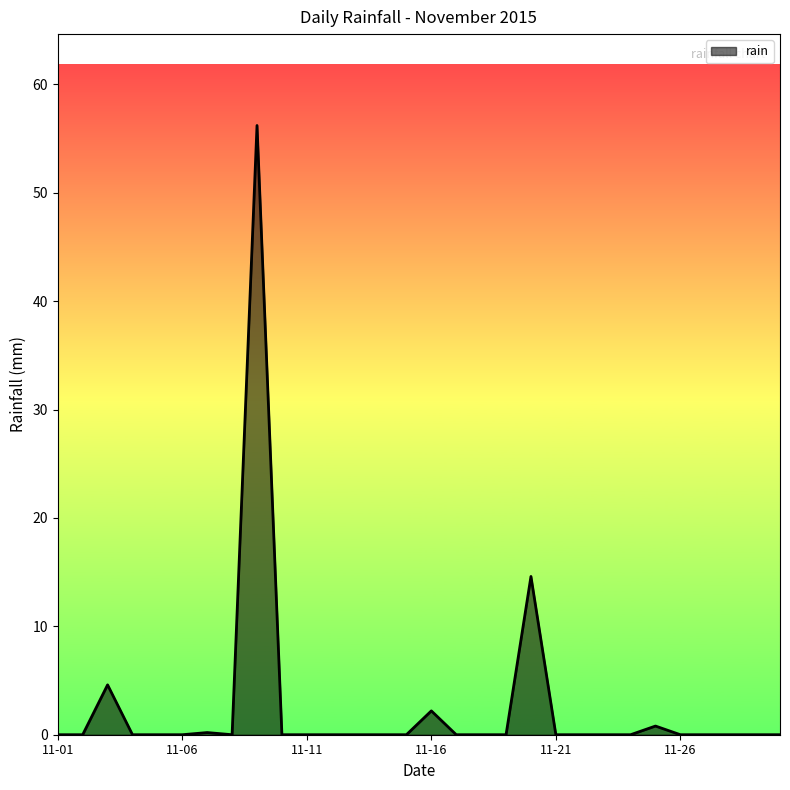

What is the greatest value displayed?

56.2